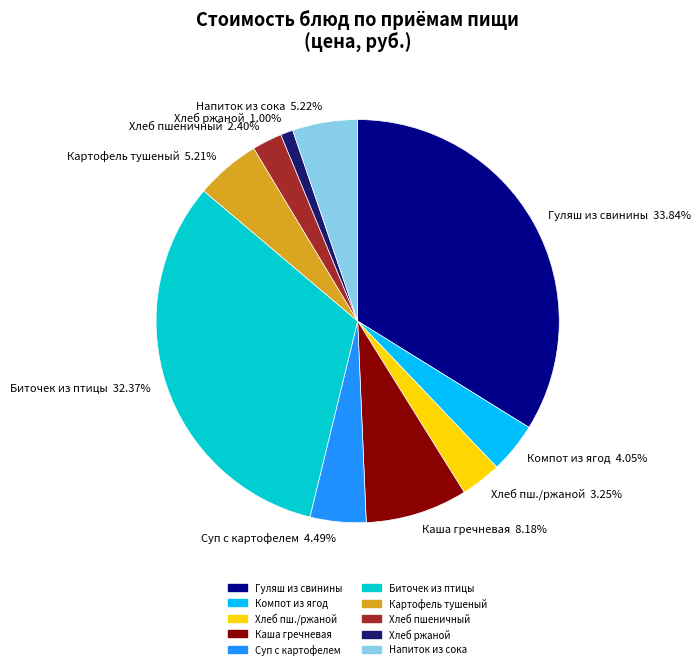

How many slices are in this pie chart?

10